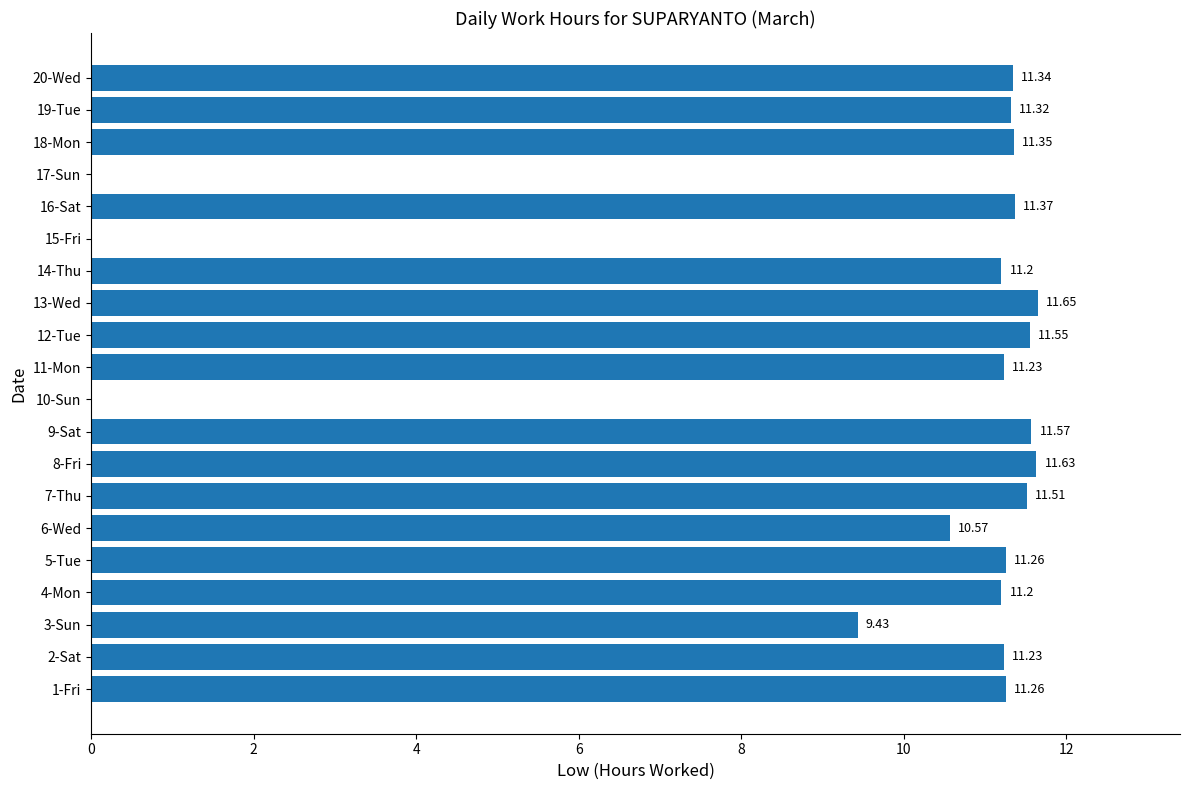

Are the bars horizontal?

Yes